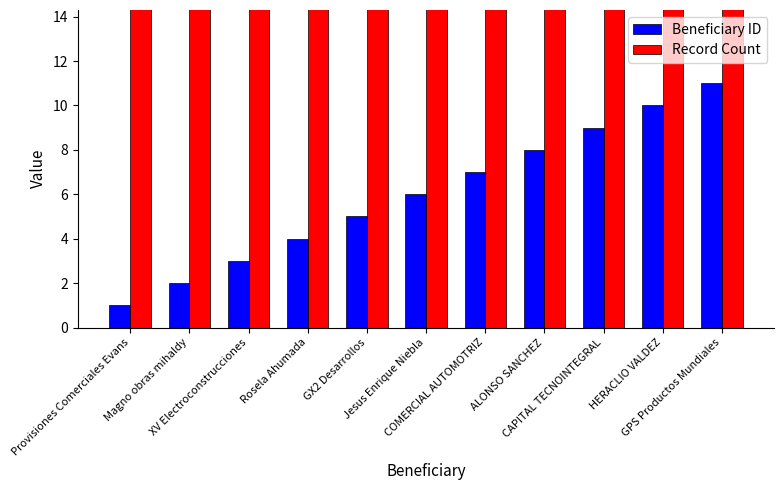

What is the label of the 5th bar from the left?

GX2 Desarrollos